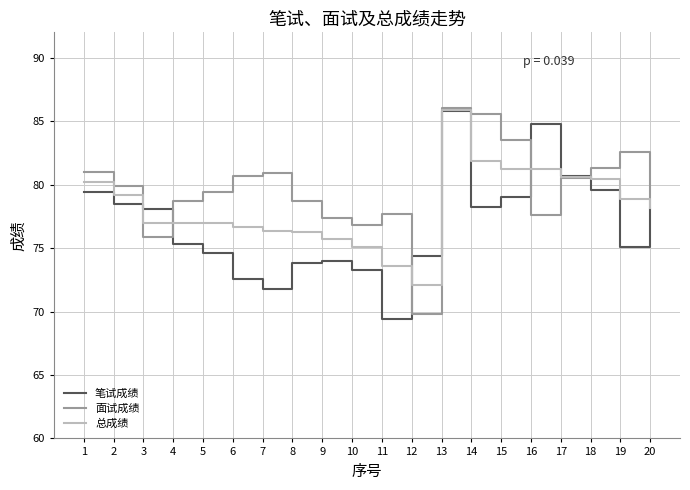

What is the sum of the 笔试成绩 values at 4 and 5?

149.9